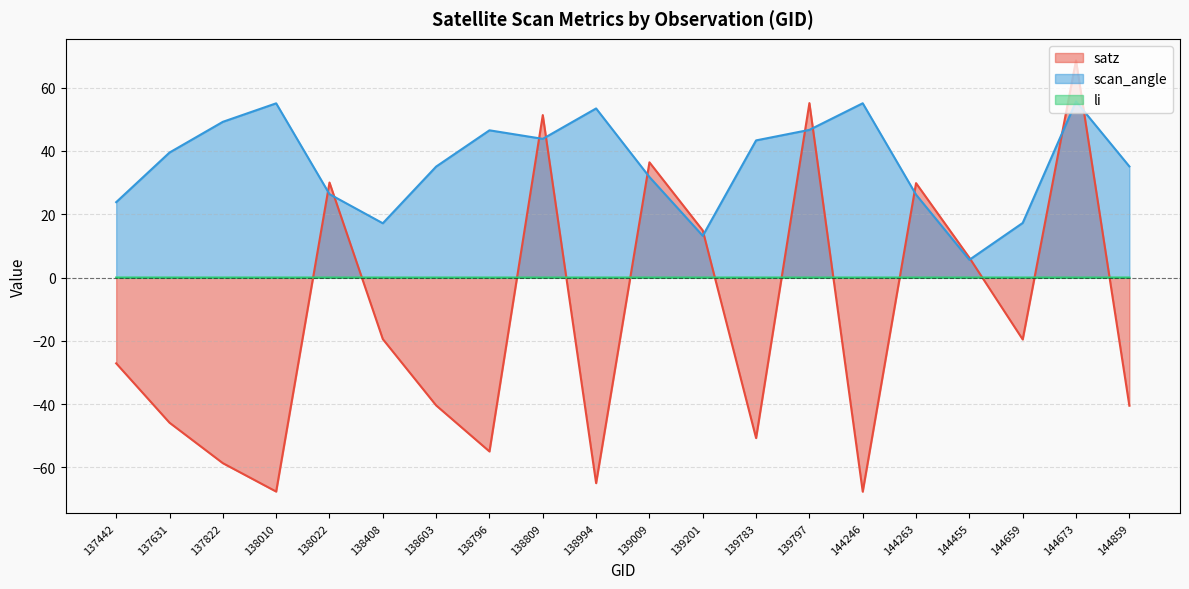

Rank the series by their average value, from lowest to highest.

satz, li, scan_angle